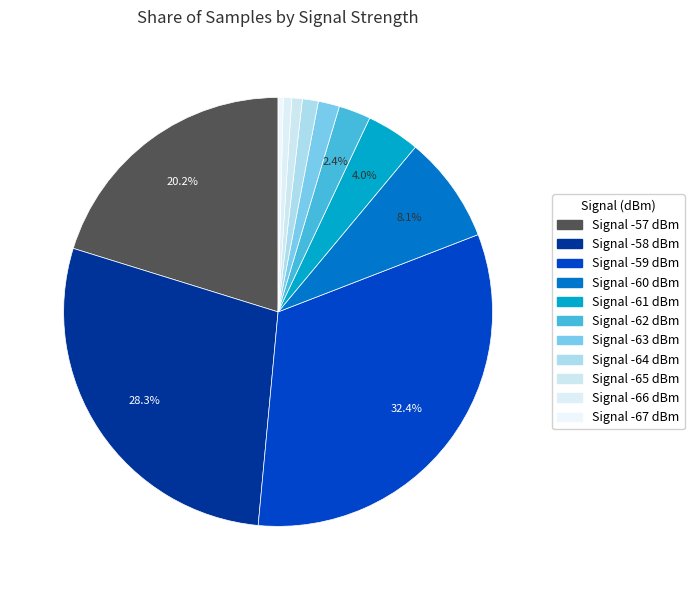

How many slices are in this pie chart?

11